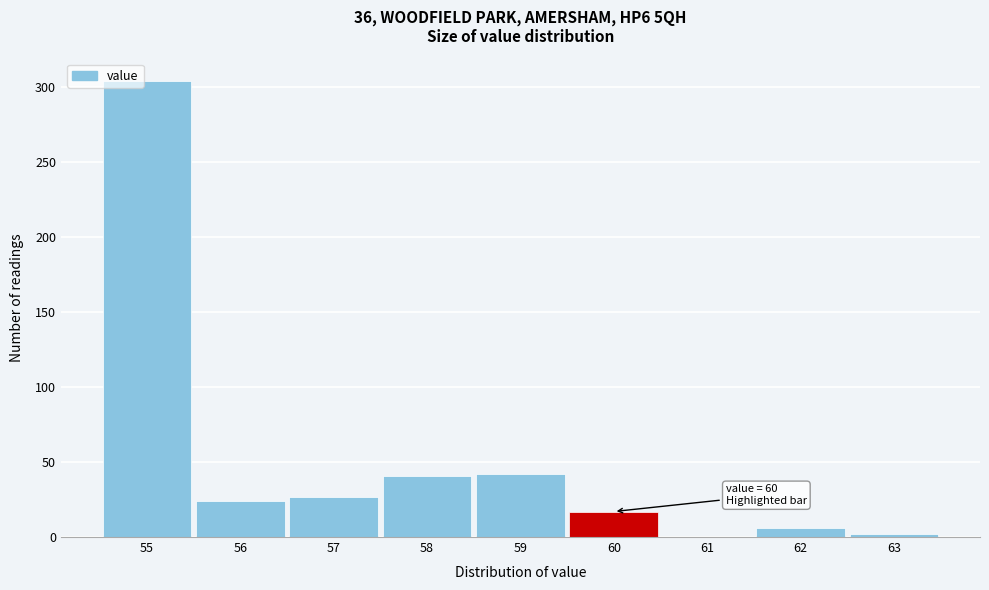

Which range on the x-axis has the tallest bar?

54.5 to 55.5